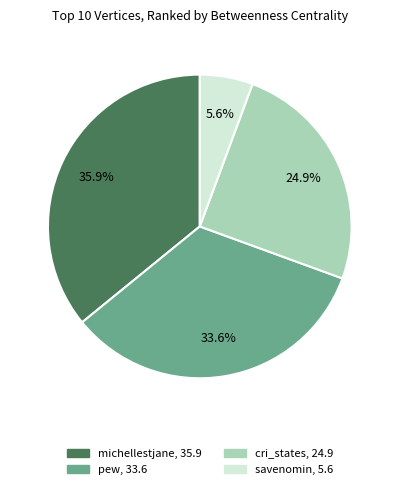

Is there any slice that represents more than half of the pie?

No